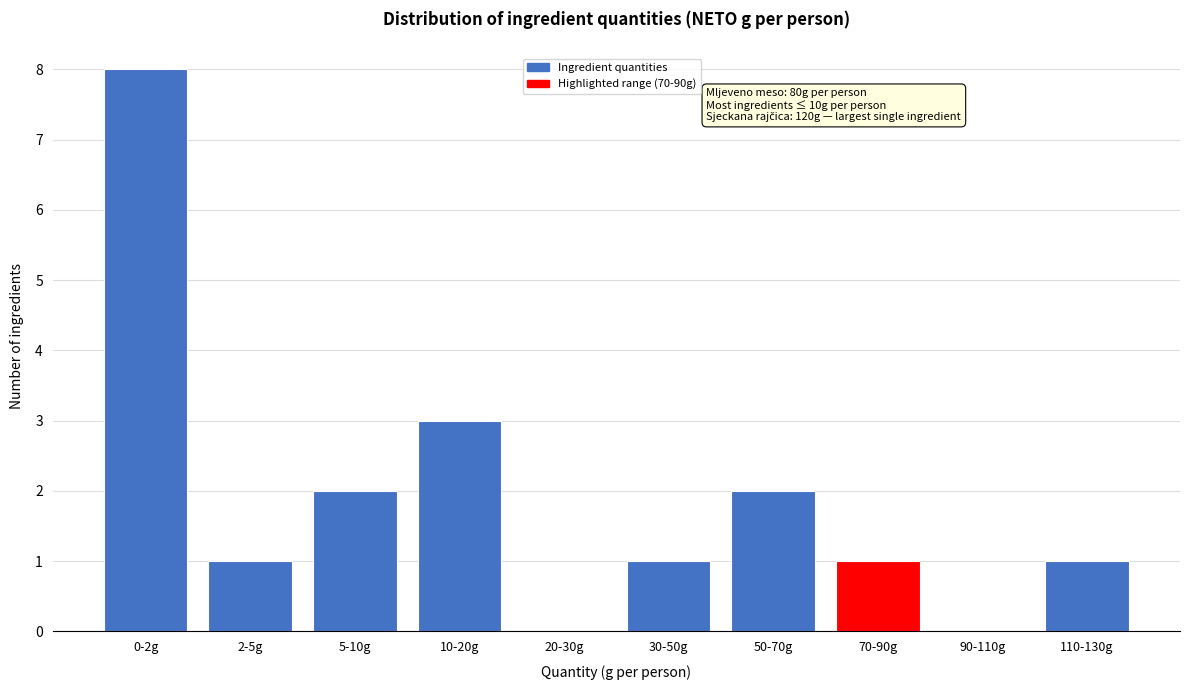

Reading right to left, list all the values displayed in this chart.

110-130g=1	90-110g=0	70-90g=1	50-70g=2	30-50g=1	20-30g=0	10-20g=3	5-10g=2	2-5g=1	0-2g=8